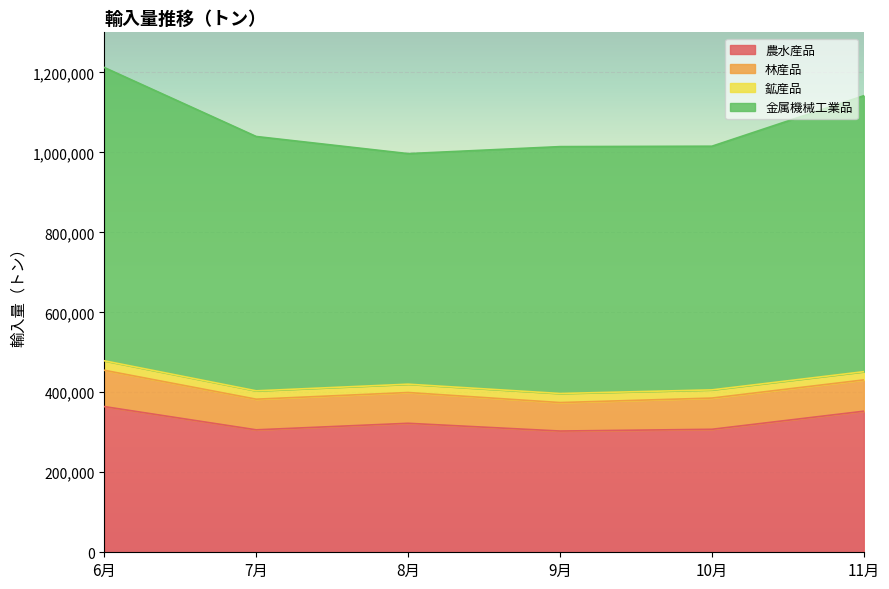

What is the maximum value for 農水産品?

364255